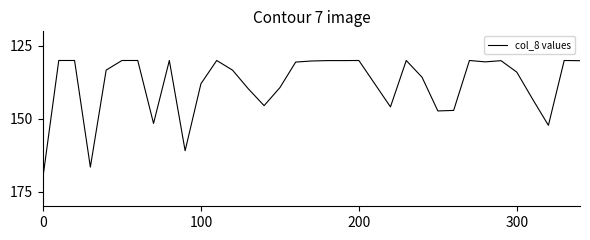

What is the greatest value displayed?

170.0